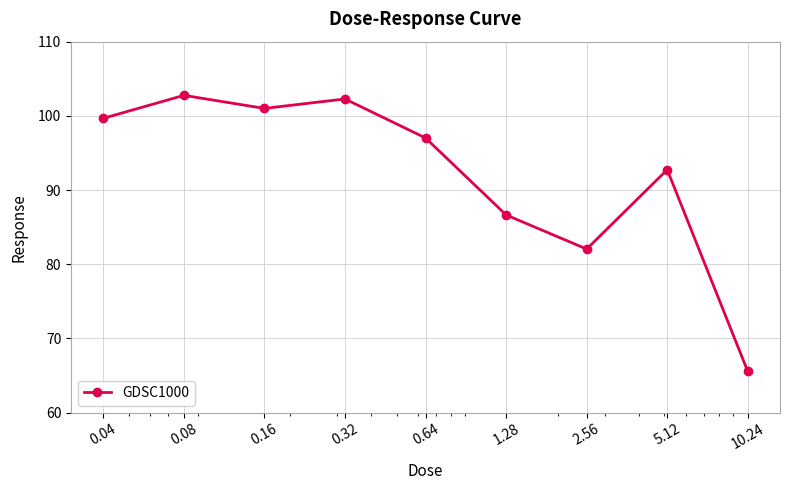

Does the chart have visible grid lines?

Yes